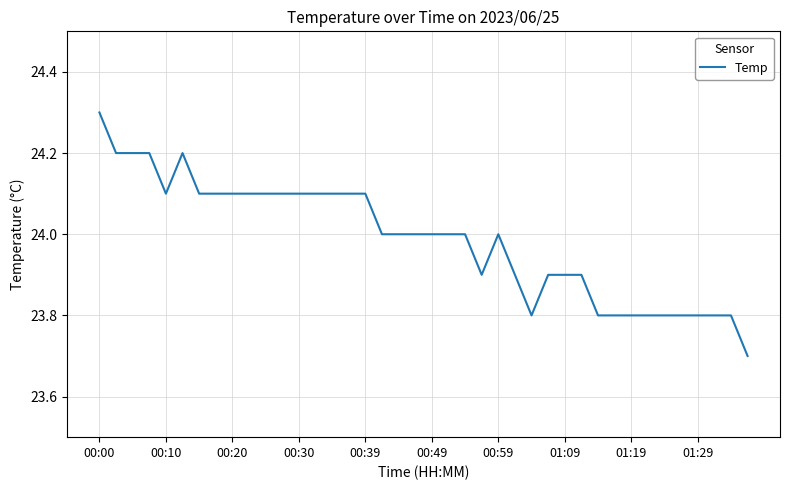

What is the smallest value displayed?

23.7